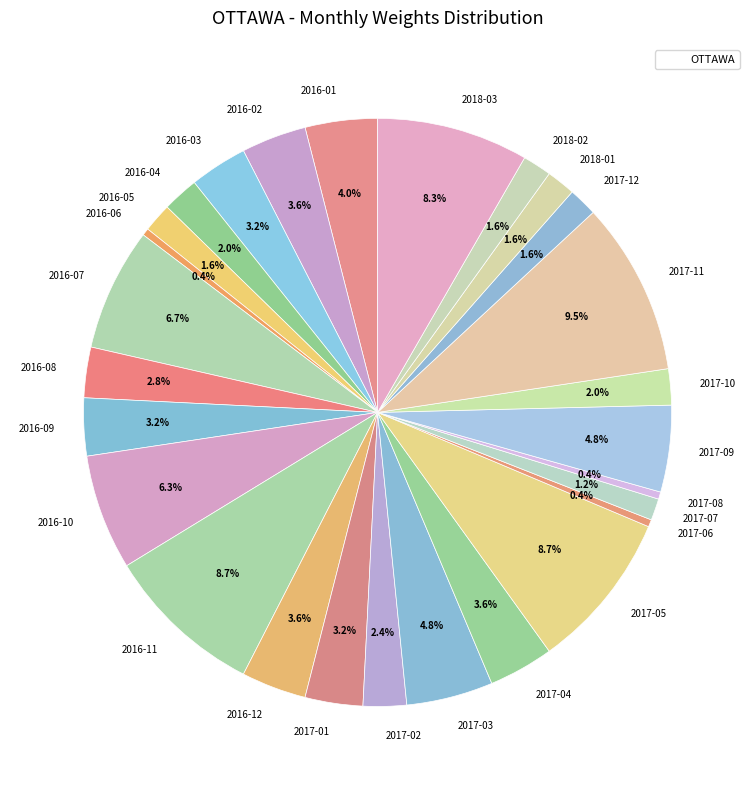

Combined, do 2017-03 and 2016-12 account for over 50%?

No